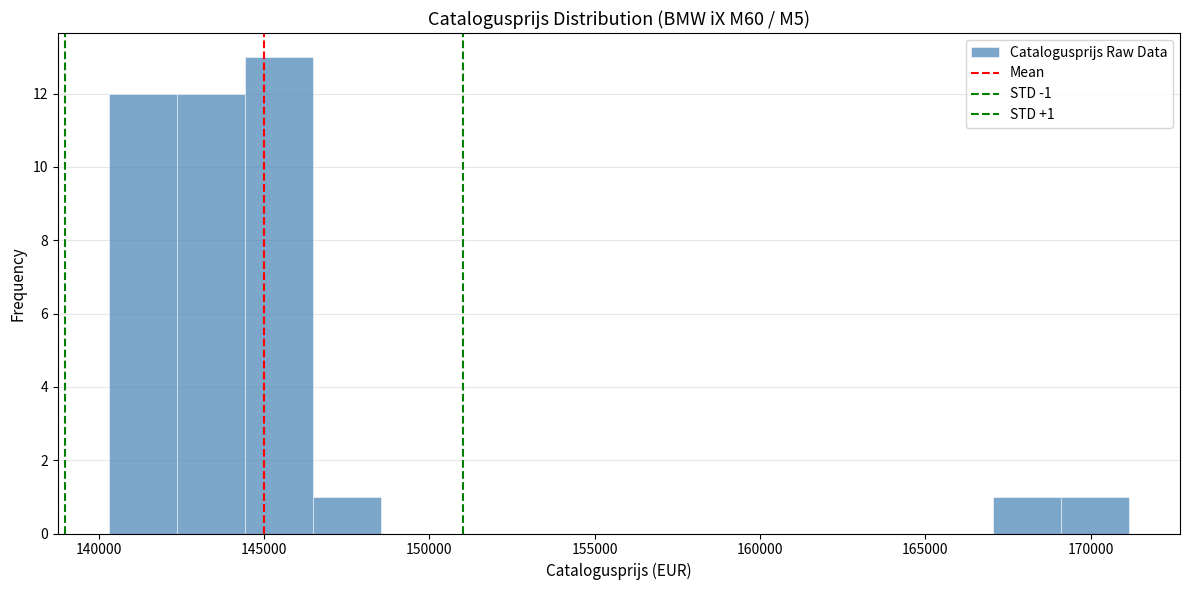

Which range on the x-axis has the tallest bar?

144500 to 146500